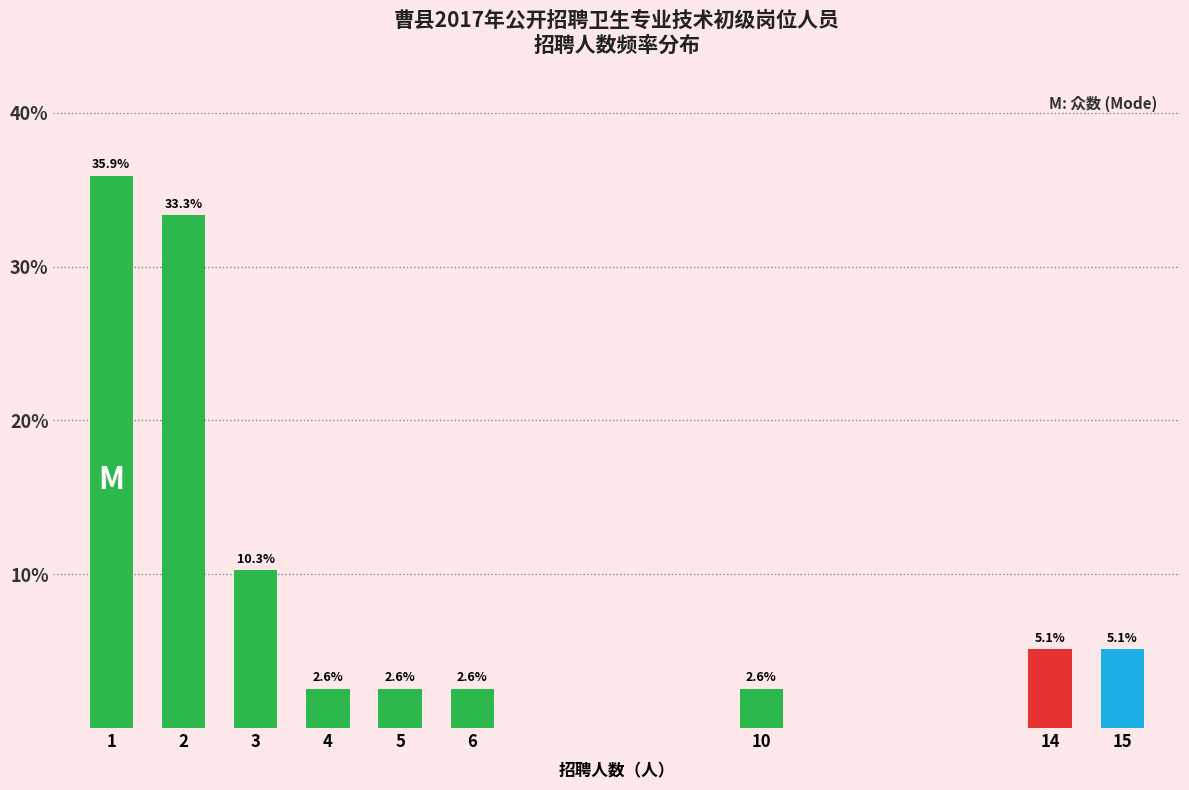

Reading left to right, extract all data points from this chart.

1=35.9	2=33.3	3=10.3	4=2.6	5=2.6	6=2.6	10=2.6	14=5.1	15=5.1